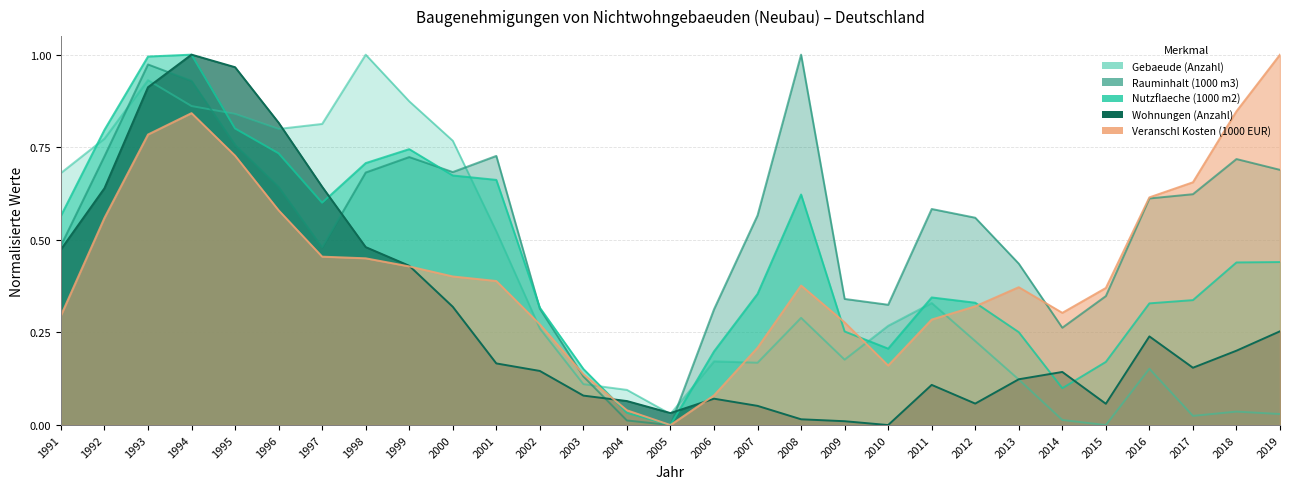

Which series has the largest total across all categories?

Rauminhalt (1000 m3)